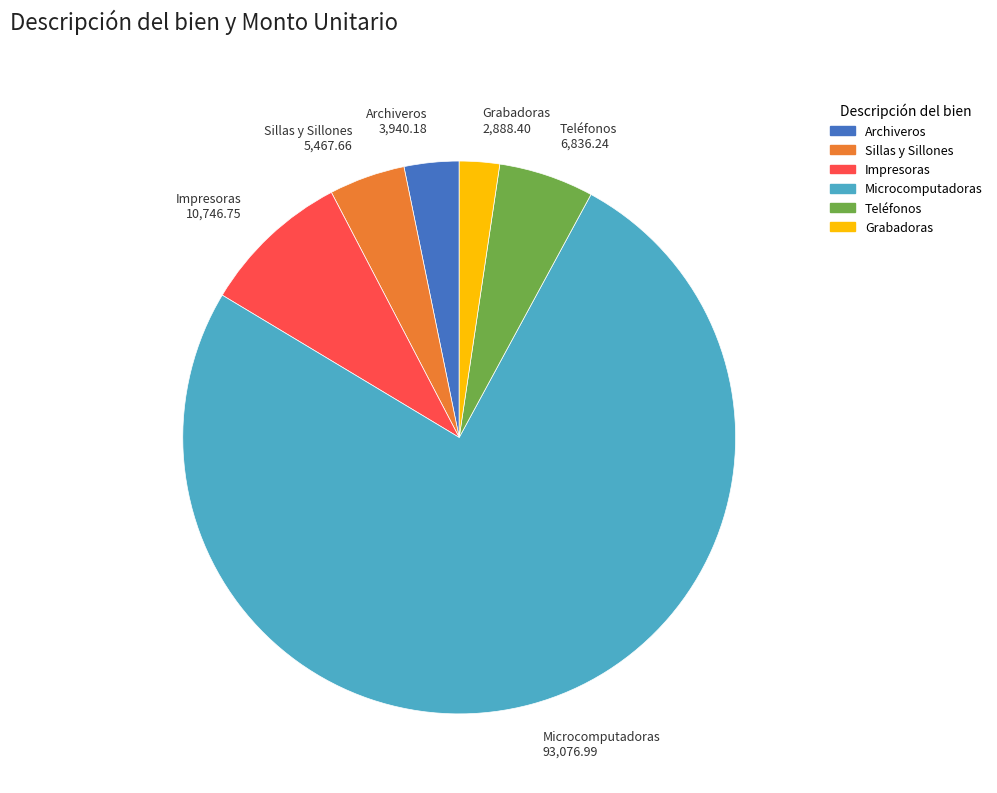

Is there any slice that represents more than half of the pie?

Yes